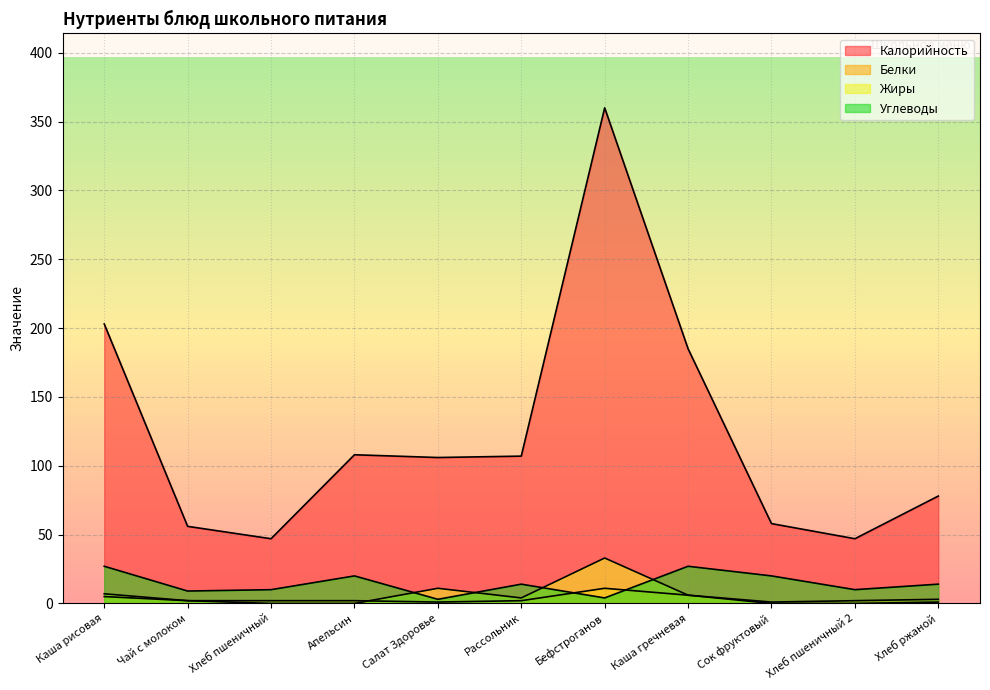

In Белки, how many points are lower than both neighbors (excluding endpoints)?

2